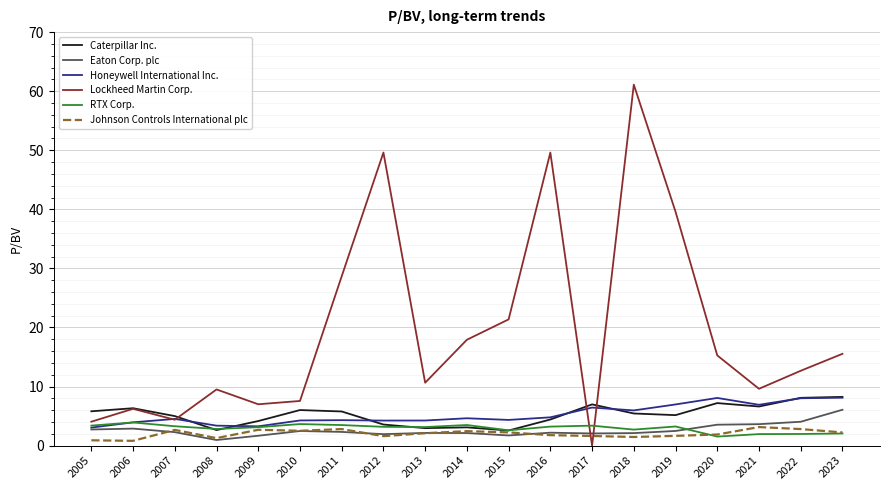

What is the highest value of the Lockheed Martin Corp. series?

61.1